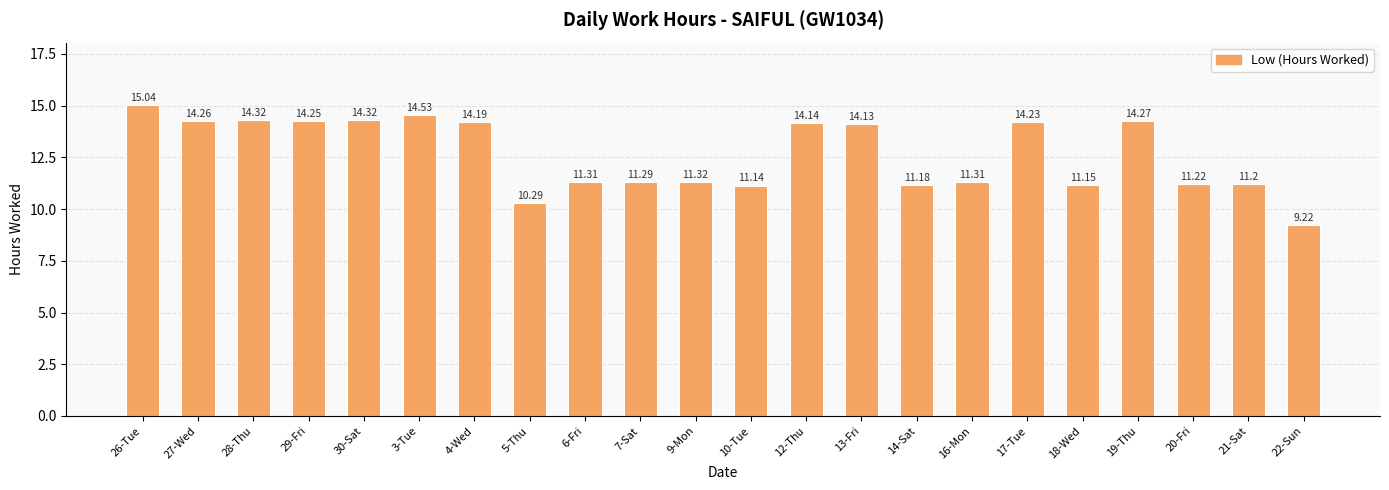

What is the label of the 20th bar from the right?

28-Thu